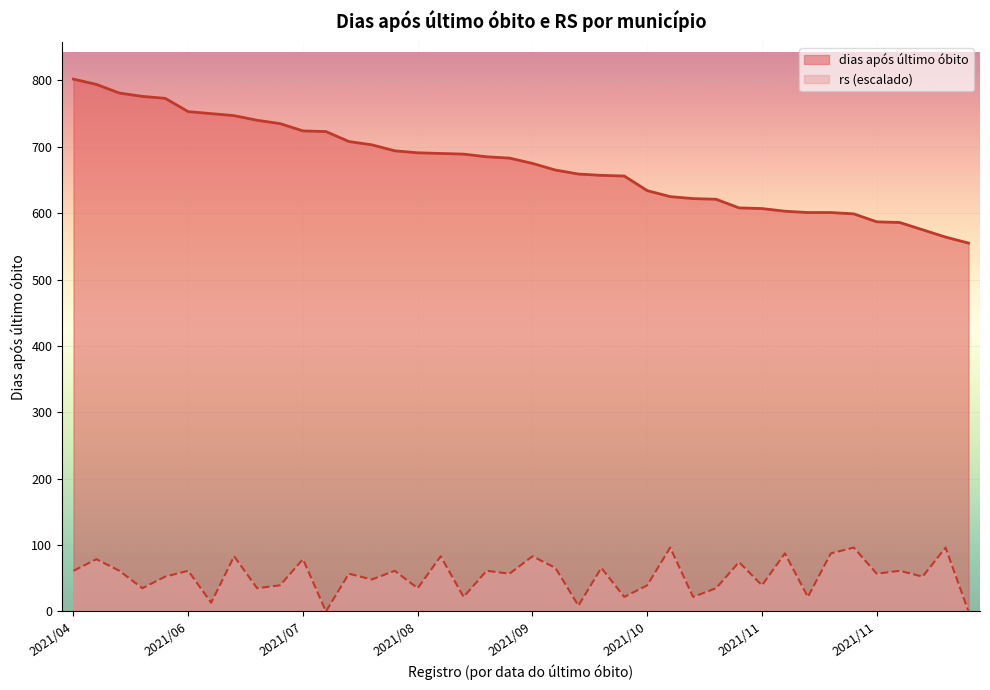

How many interior local peaks does the rs series have?

16